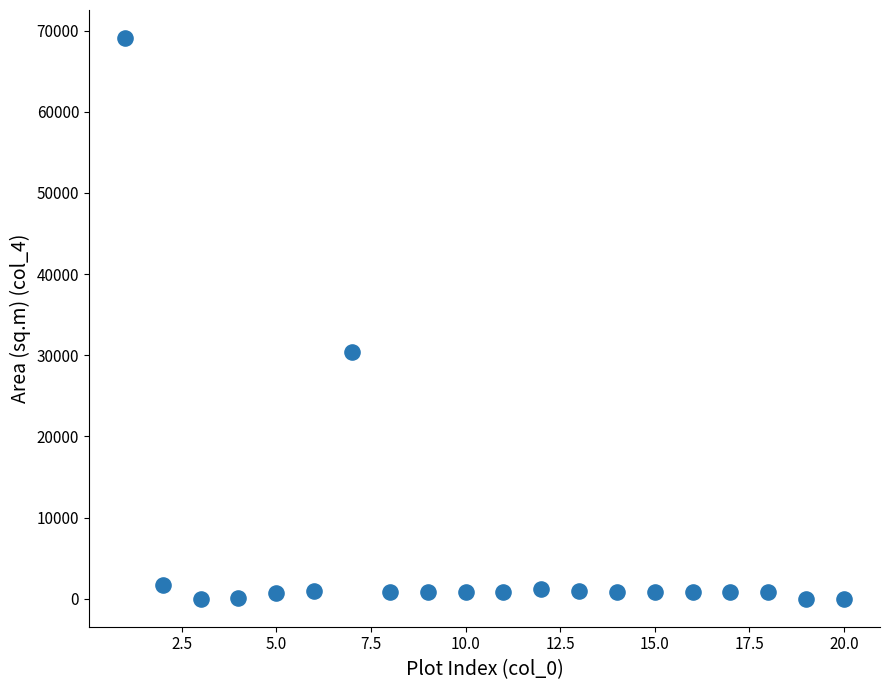

What Y value in the scatter plot is closest to 34548?

30376